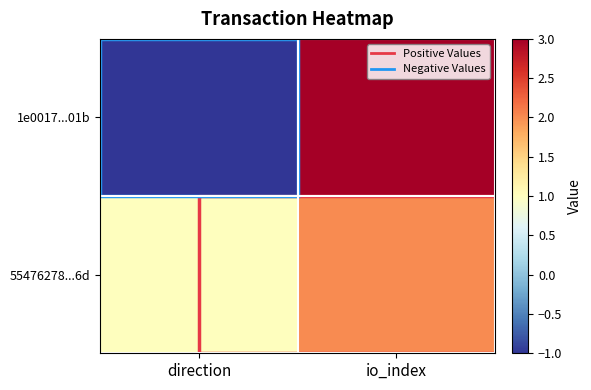

Reading left to right, list all the values displayed in this chart.

1e0017...01b: direction=-1	io_index=3
55476278...6d: direction=1	io_index=2